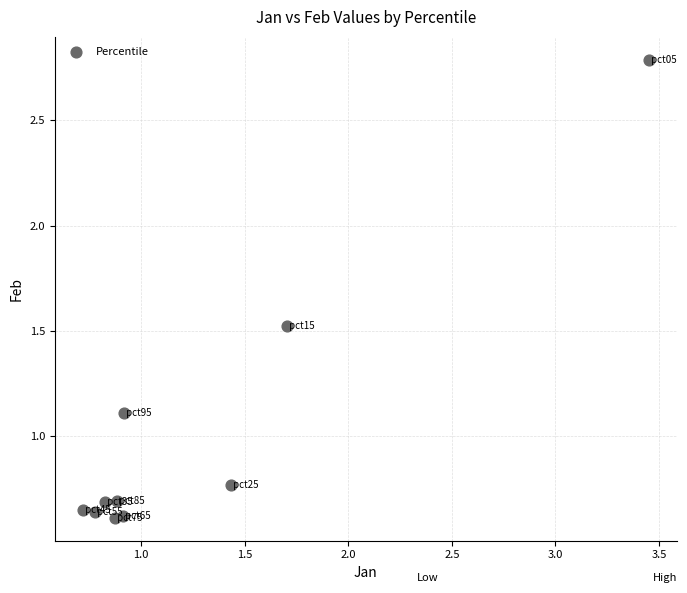

What Y value in the scatter plot is closest to 1?

1.1